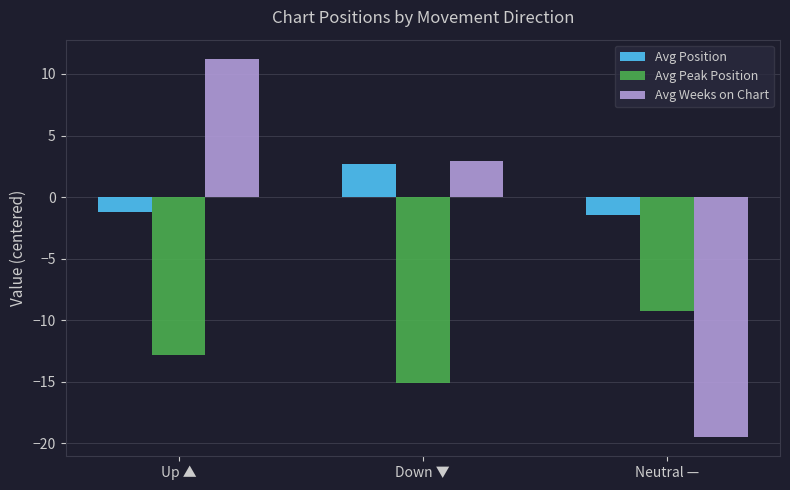

What is the label of the 3rd bar from the right?

Up ▲